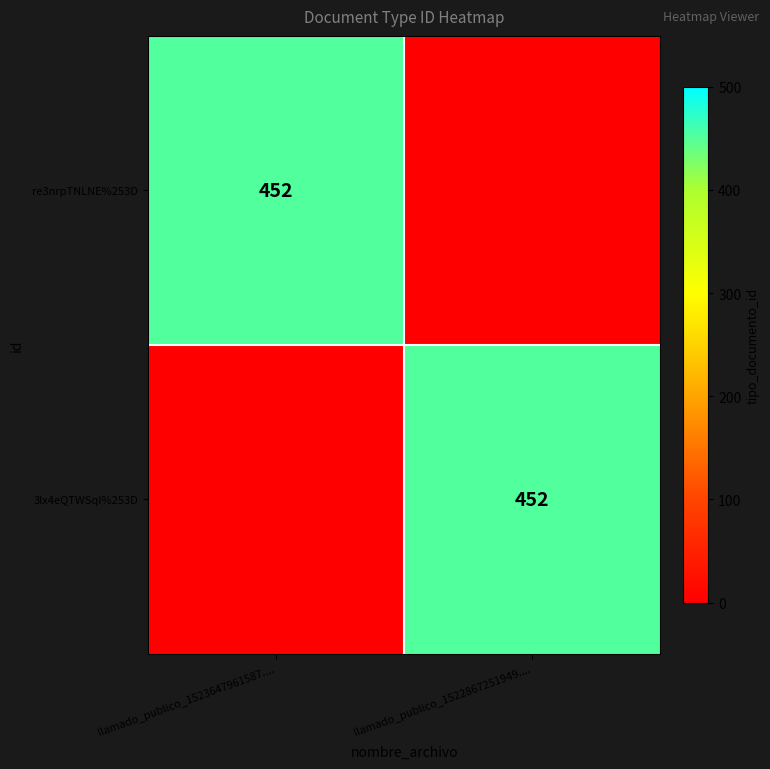

How many data points does each series have?

2